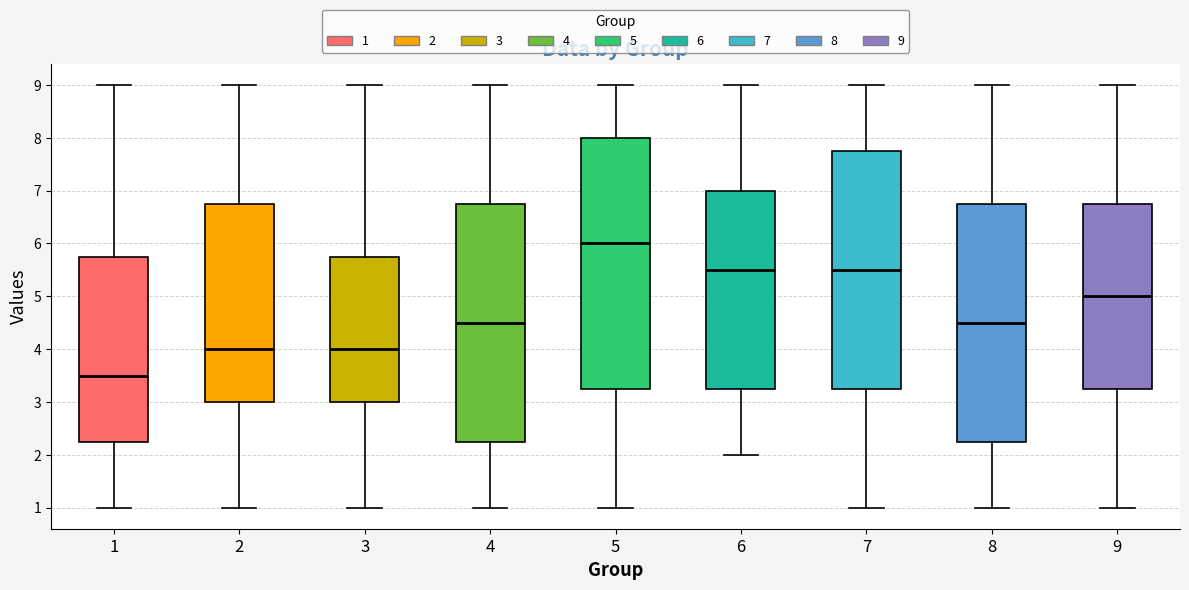

Which box is the tallest, from its lower edge to its upper edge?

5